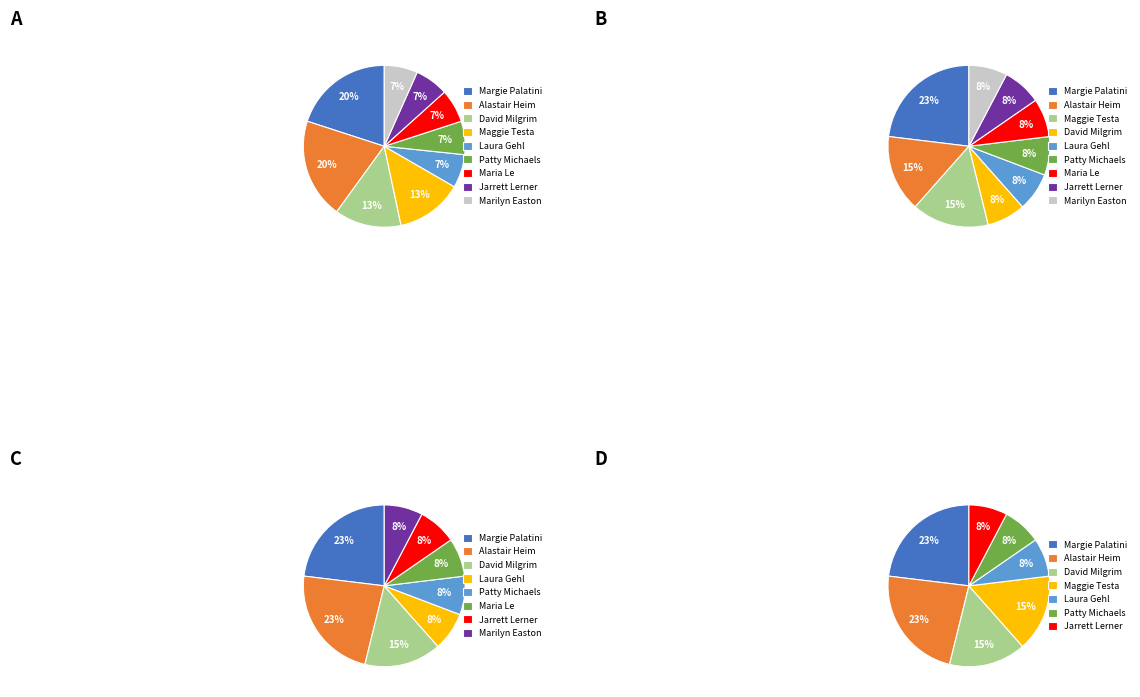

How many slices are in this pie chart?

9